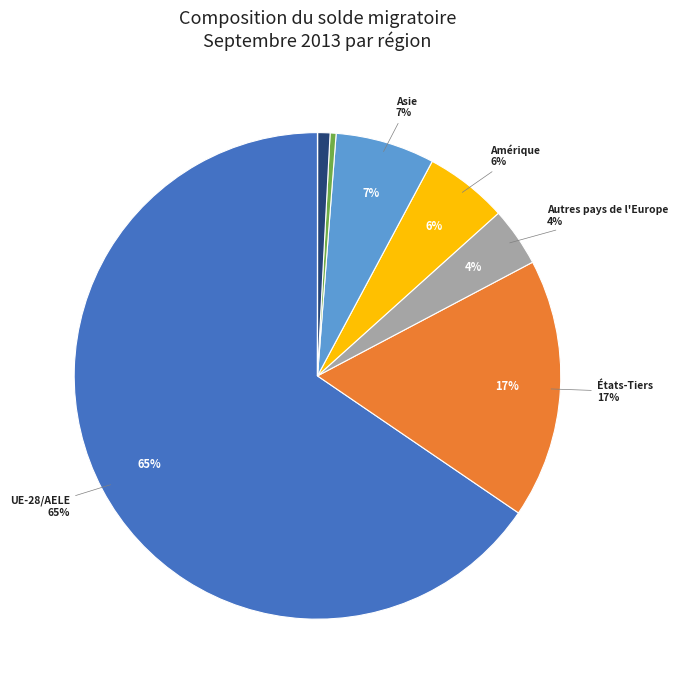

What percentage is the Amérique slice, to the nearest percent?

6%